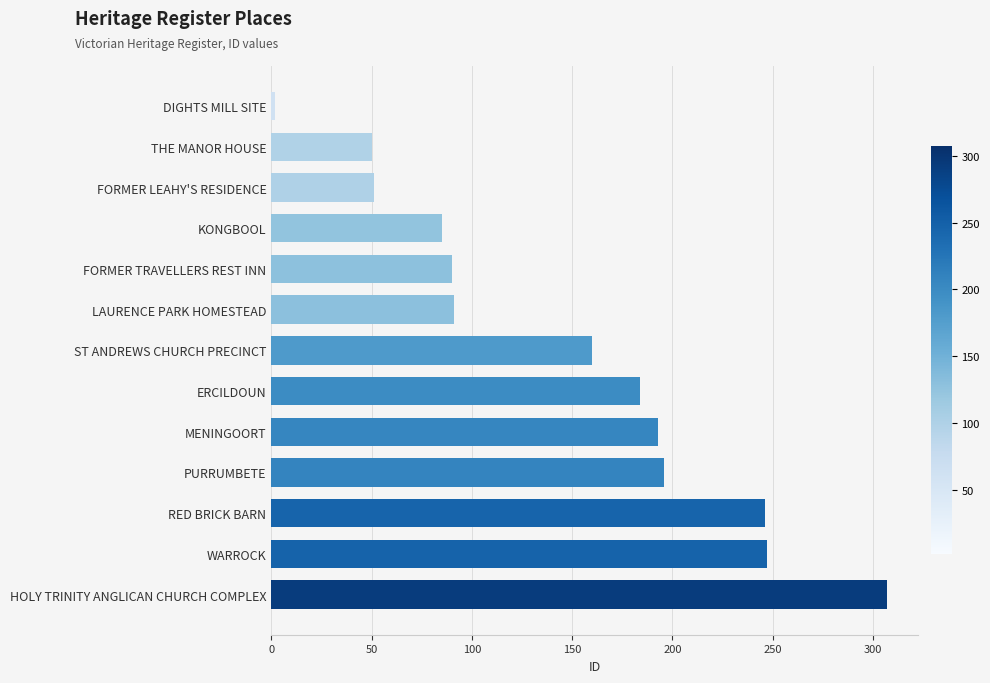

What is the difference between the maximum and second lowest values?

257